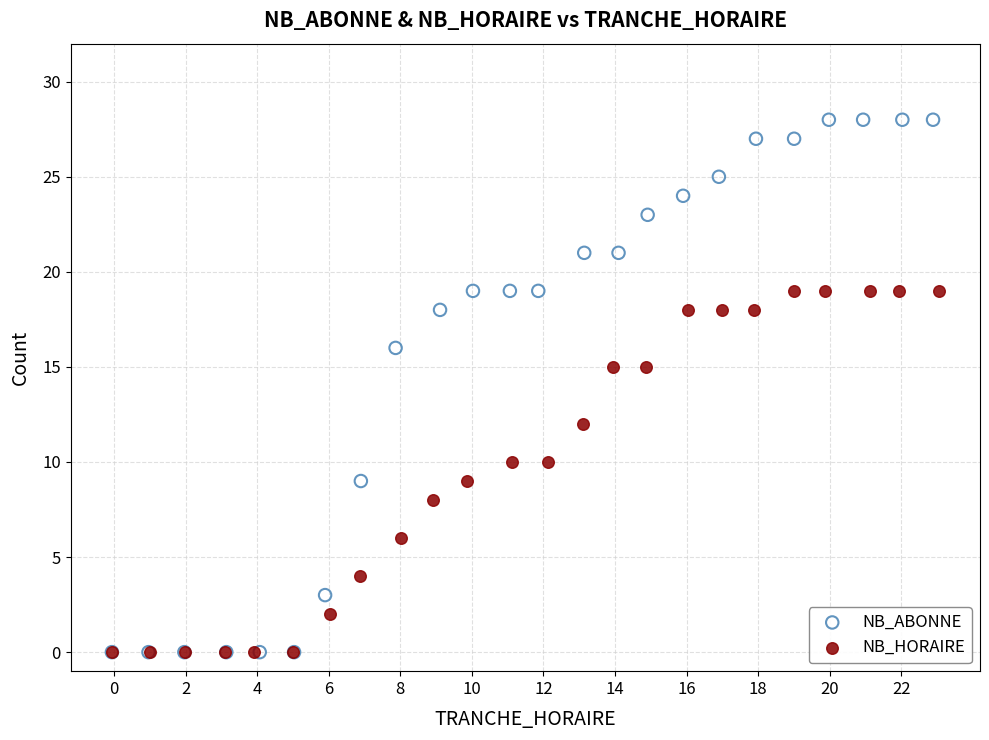

Which series reaches the maximum Y coordinate?

NB_ABONNE